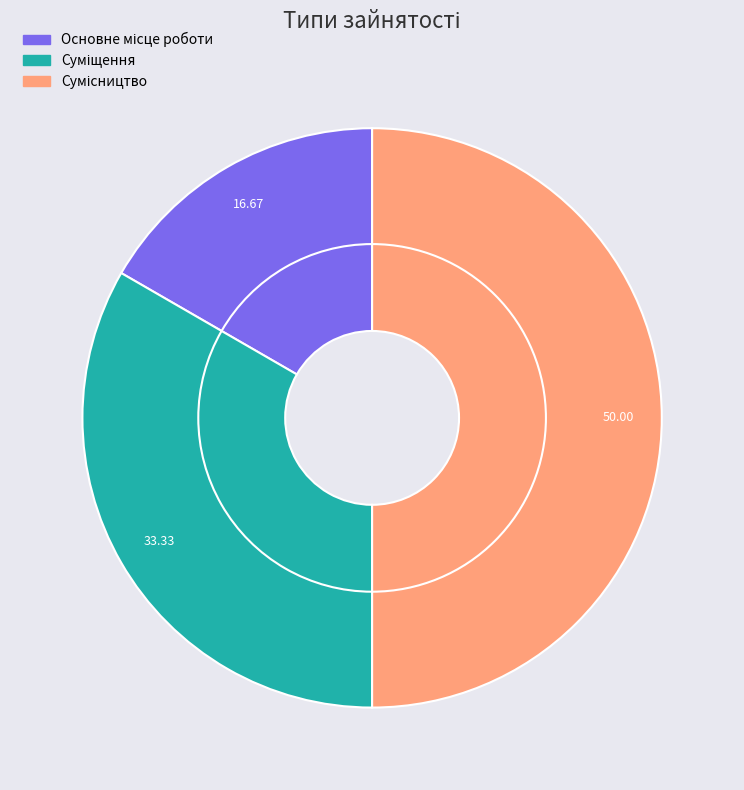

To the nearest percent, what is the difference between the largest and smallest slice percentages?

33%